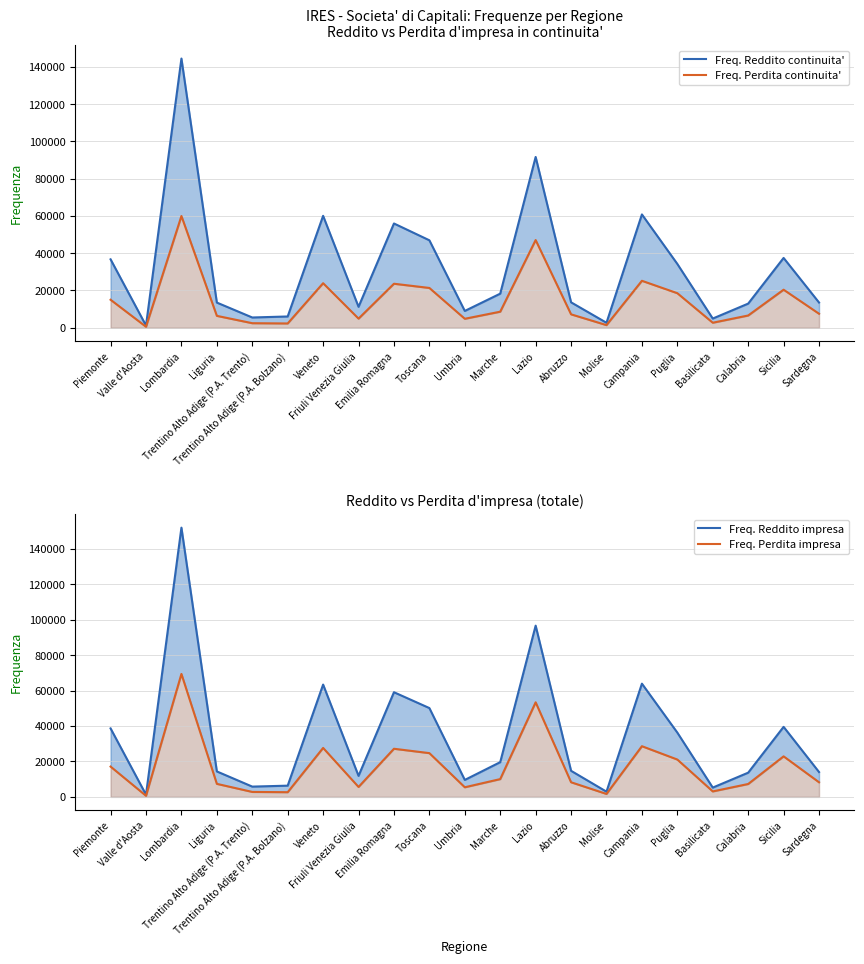

Which series changed the most between Piemonte and Trentino Alto Adige (P.A. Trento)?

Freq. Reddito impresa